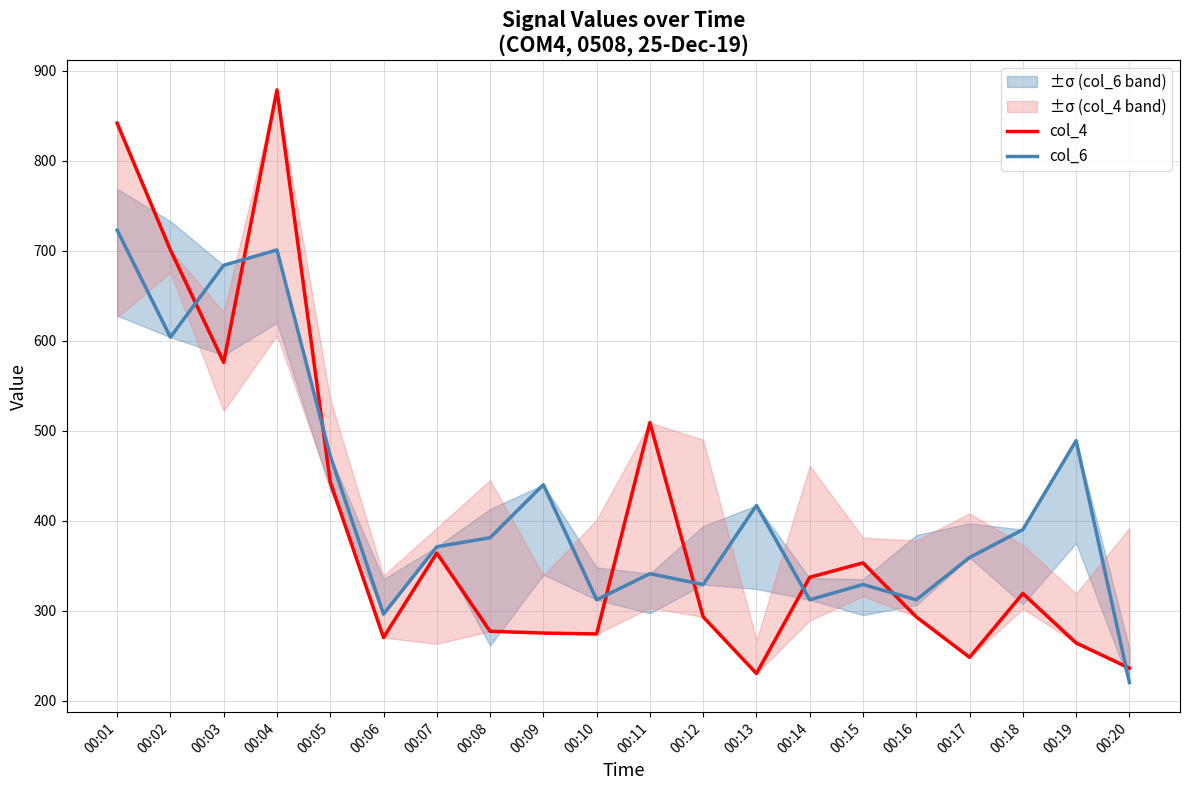

Reading right to left, extract all data points from this chart.

col_4: 00:20=236	00:19=264	00:18=319	00:17=248	00:16=293	00:15=353	00:14=337	00:13=230	00:12=293	00:11=509	00:10=274	00:09=275	00:08=277	00:07=364	00:06=270	00:05=443	00:04=879	00:03=576	00:02=701	00:01=842
col_6: 00:20=220	00:19=489	00:18=390	00:17=359	00:16=312	00:15=329	00:14=312	00:13=417	00:12=329	00:11=341	00:10=312	00:09=440	00:08=381	00:07=371	00:06=296	00:05=472	00:04=701	00:03=684	00:02=604	00:01=723